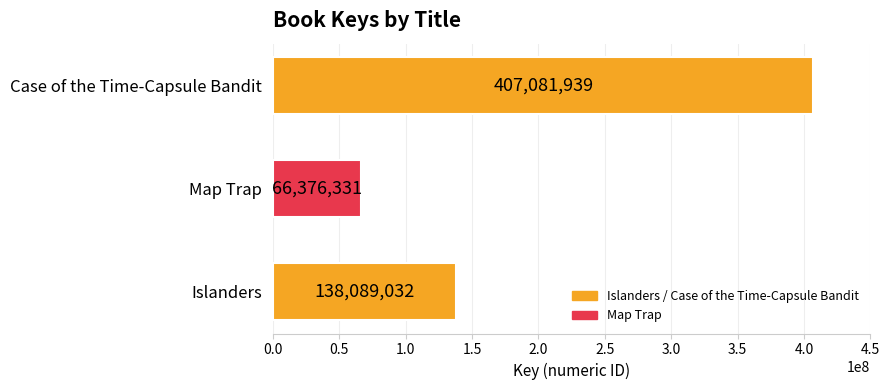

What is the ratio of the value at Islanders to the value at Case of the Time-Capsule Bandit?

0.3